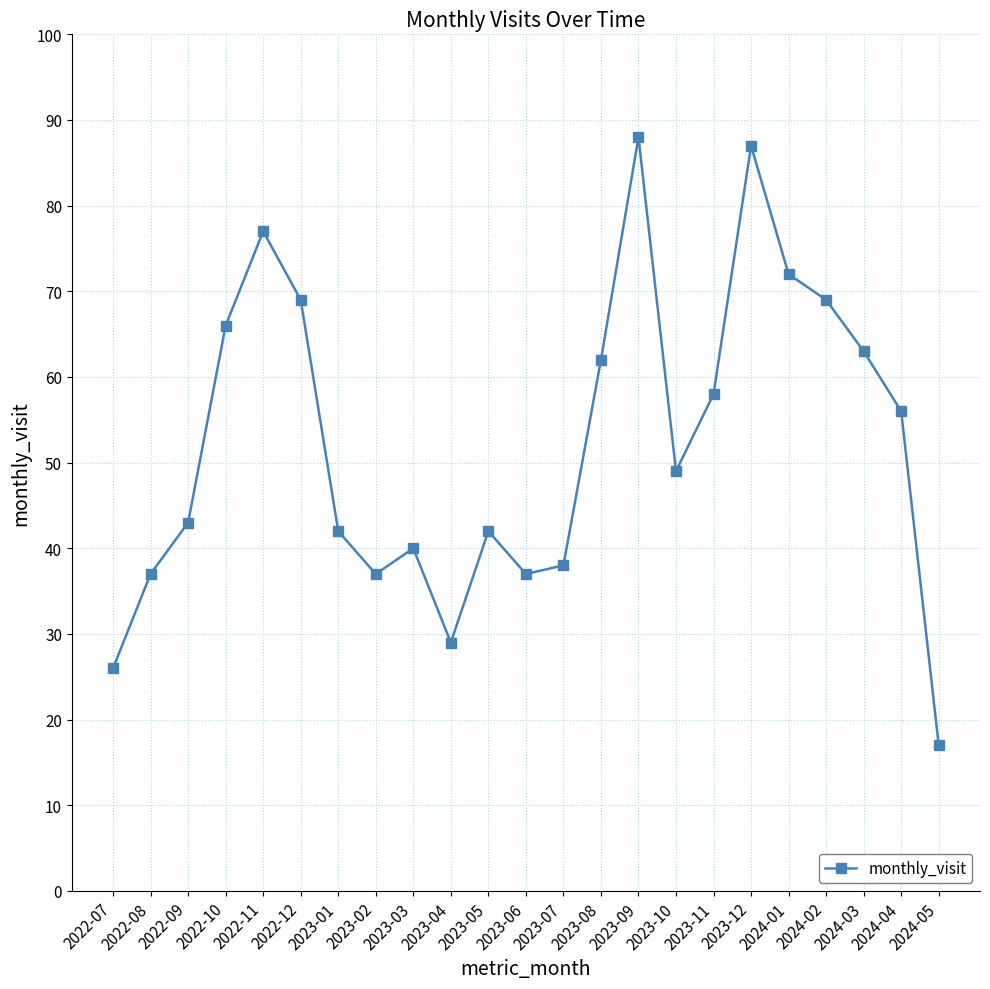

What is the greatest value displayed?

88